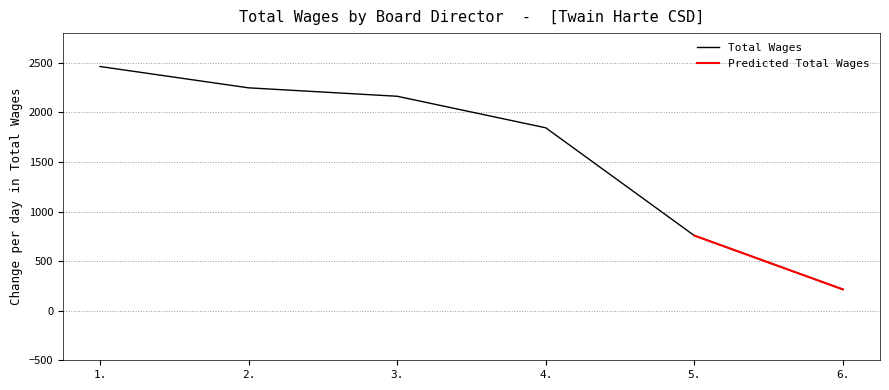

What is the approximate value at 3., to the nearest 50?

2150